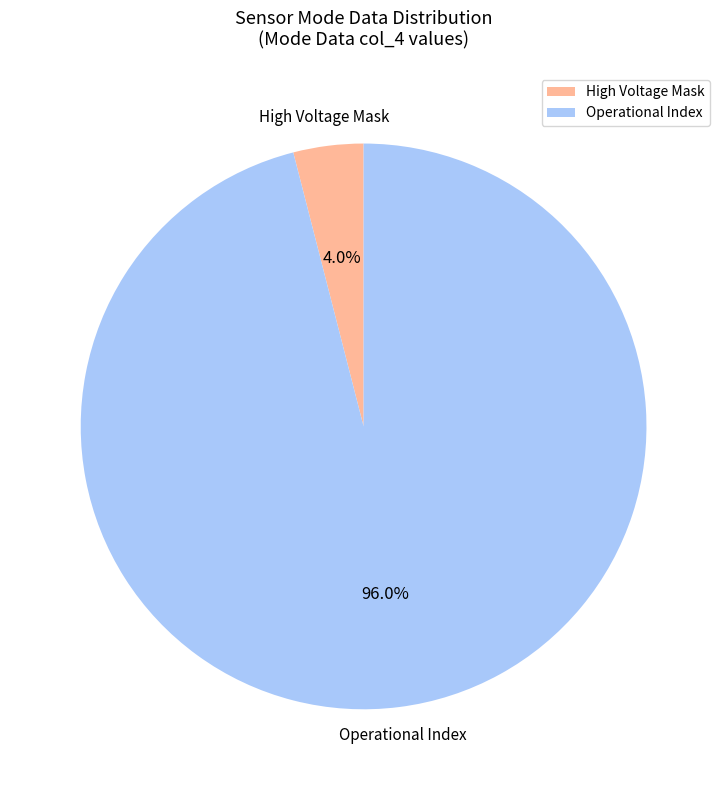

Rank the categories by value from highest to lowest.

Operational Index, High Voltage Mask